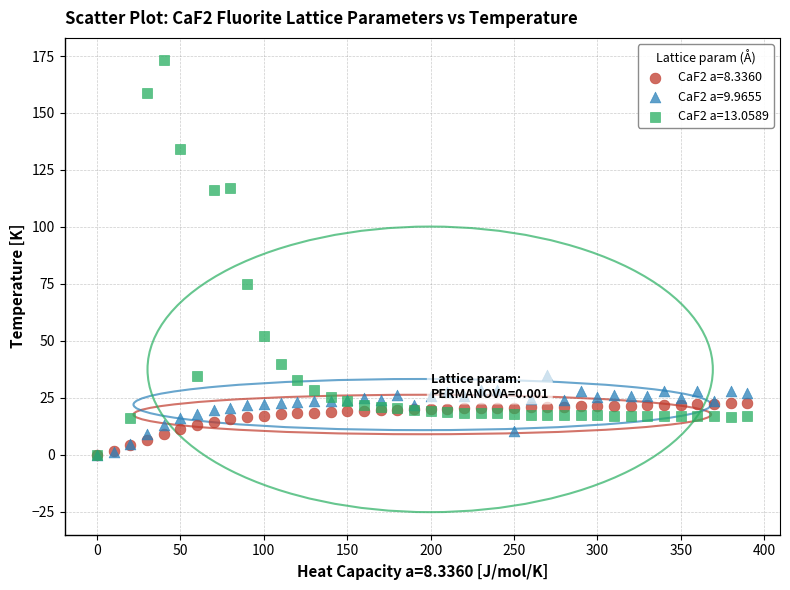

Which series has the widest spread of Y values?

CaF2 a=13.0589